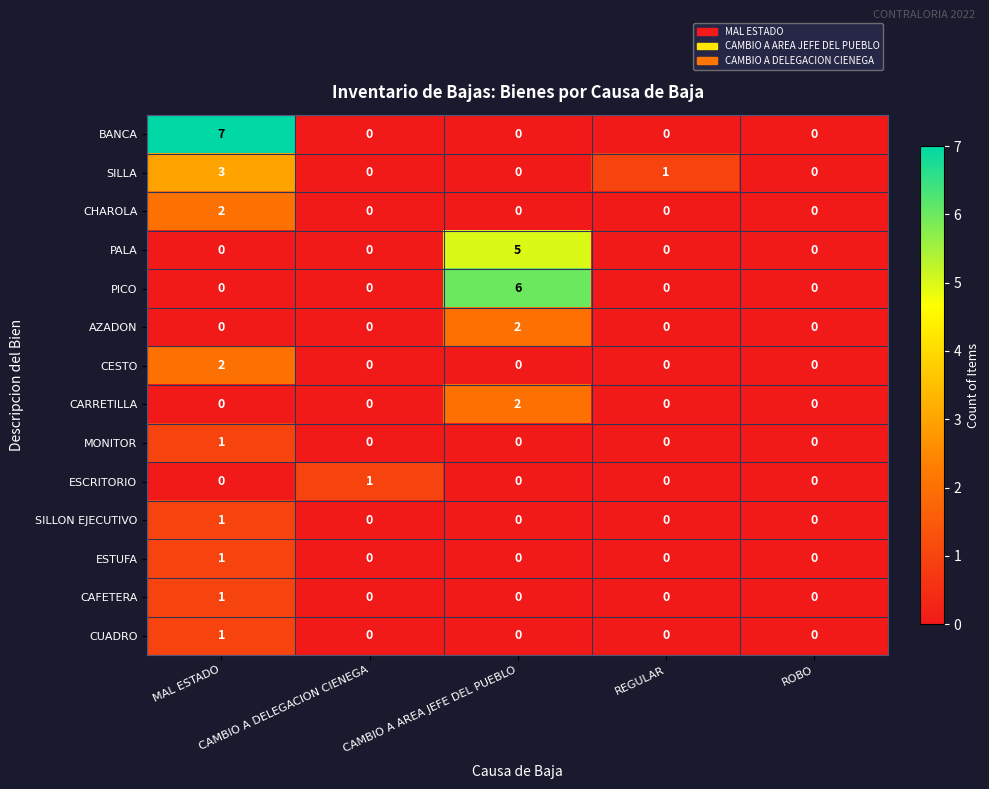

How many distinct data groups are displayed?

14